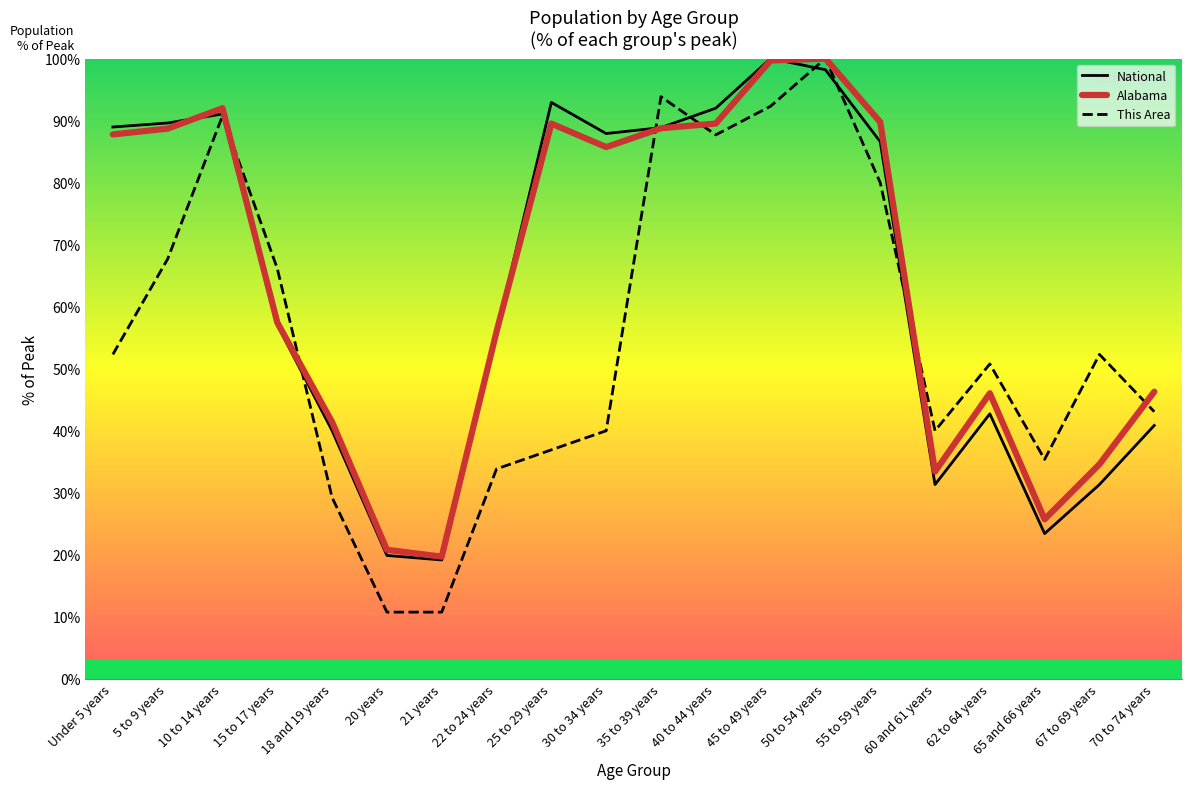

How many interior local valleys does the Alabama series have?

4